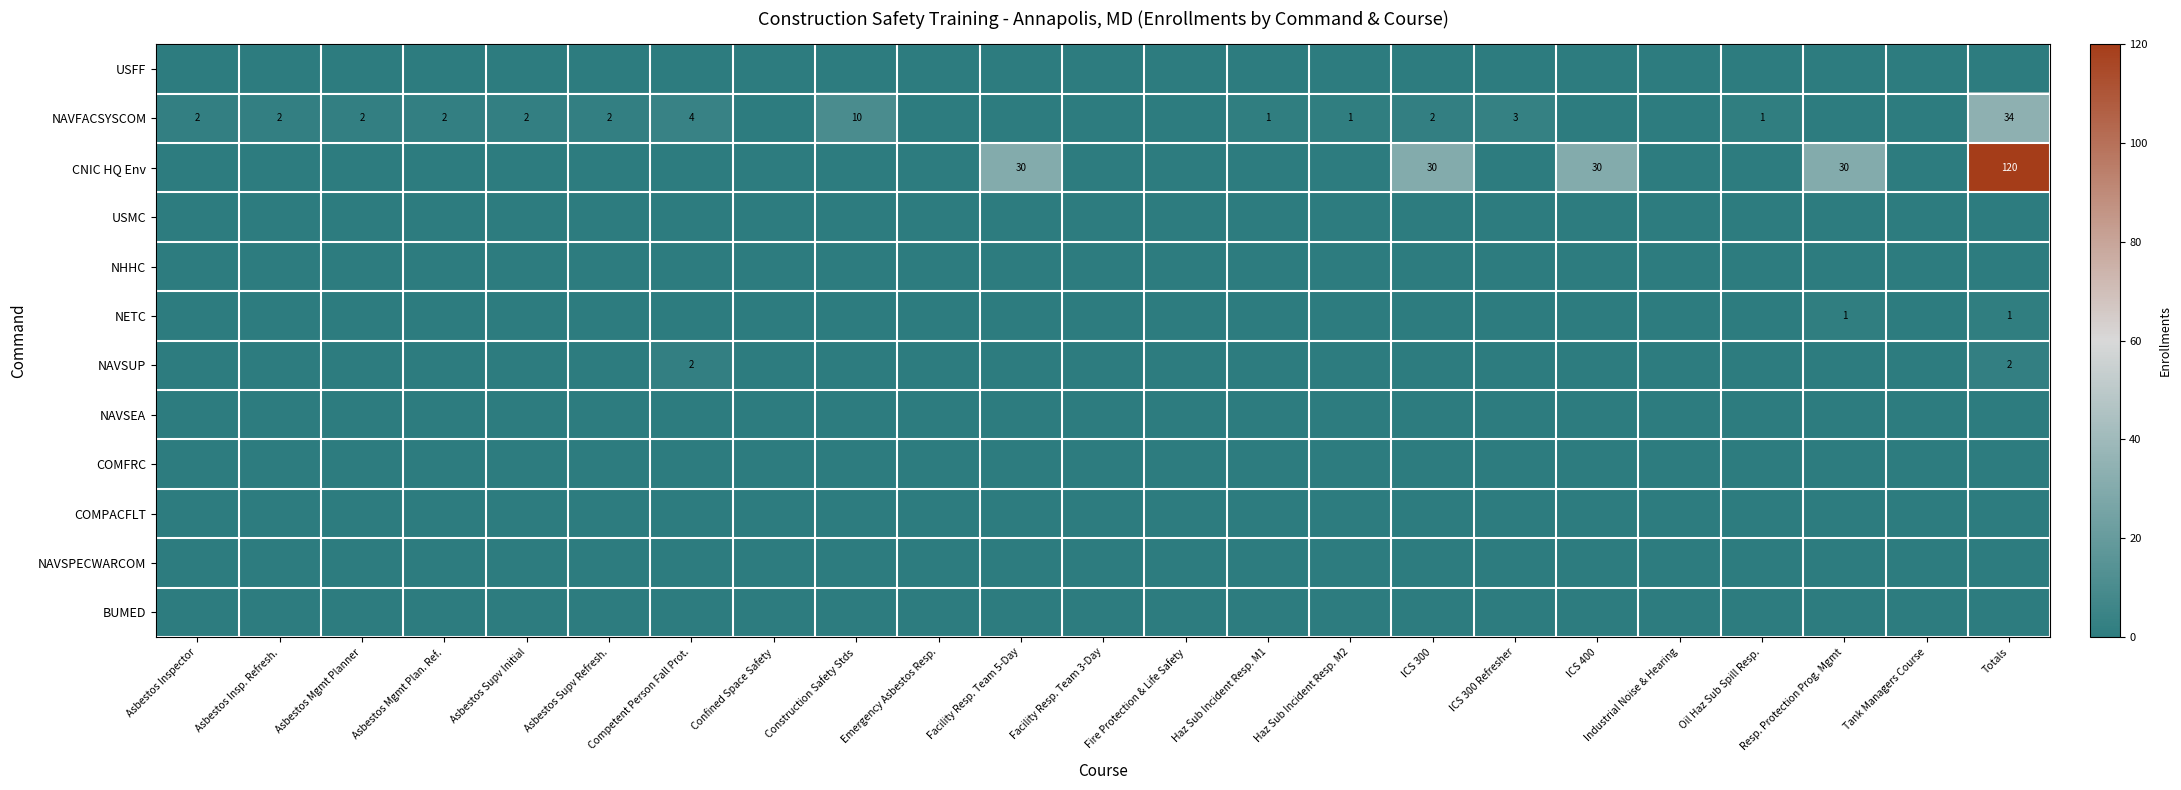

At Construction Safety Stds, list the series in order from largest to smallest.

NAVFACSYSCOM, USFF, CNIC HQ Env, USMC, NHHC, NETC, NAVSUP, NAVSEA, COMFRC, COMPACFLT, NAVSPECWARCOM, BUMED